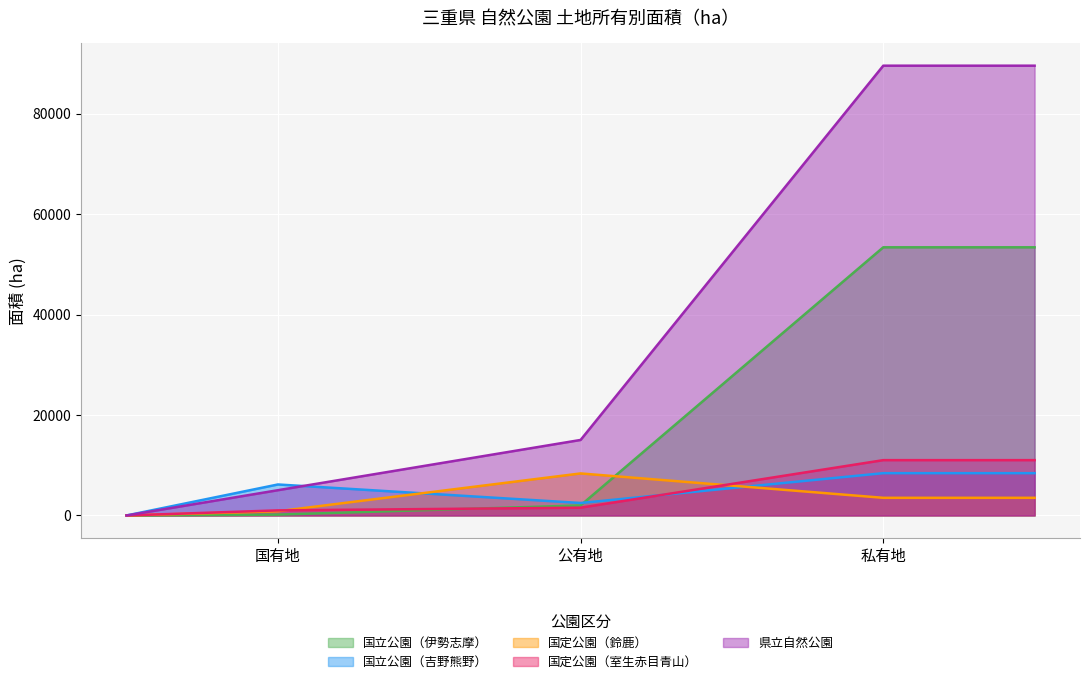

List the series in order of their peak value, highest first.

県立自然公園, 国立公園（伊勢志摩）, 国定公園（室生赤目青山）, 国立公園（吉野熊野）, 国定公園（鈴鹿）